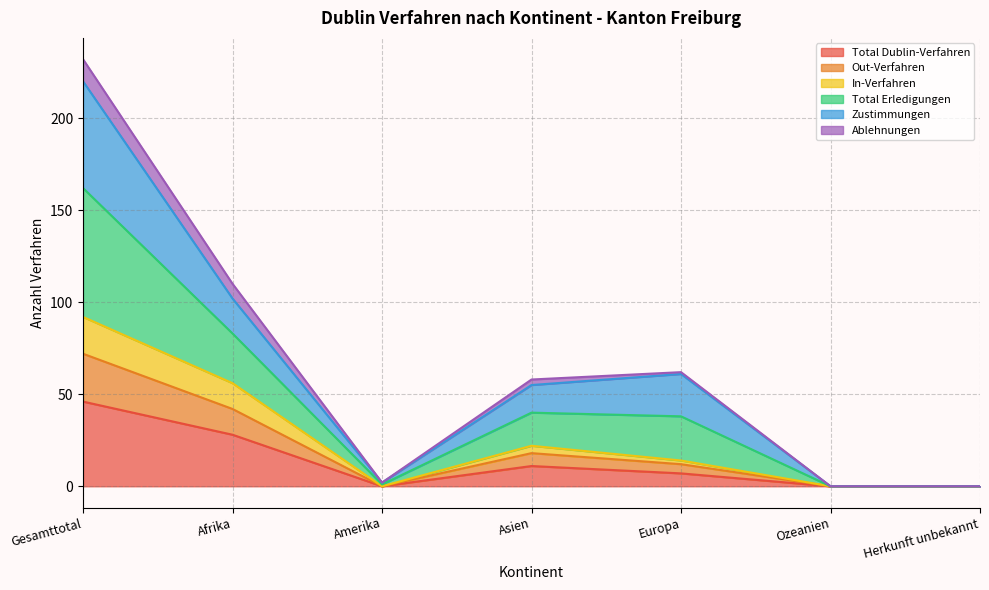

True or false: Total Dublin-Verfahren and Out-Verfahren cross at least once.

False